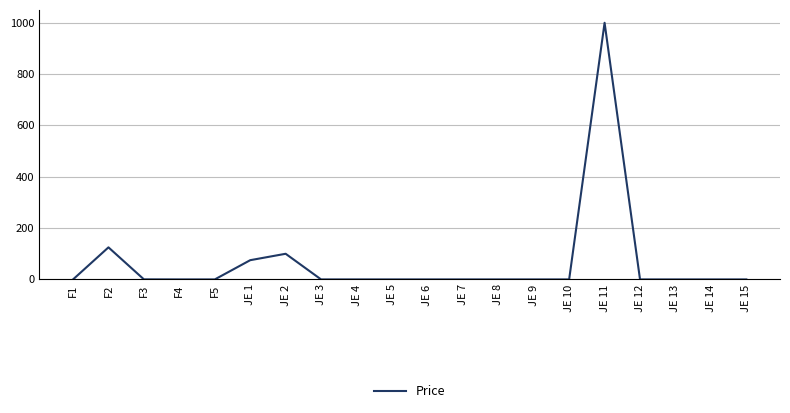

What is the change in value from F2 to JE 1?

-50.0